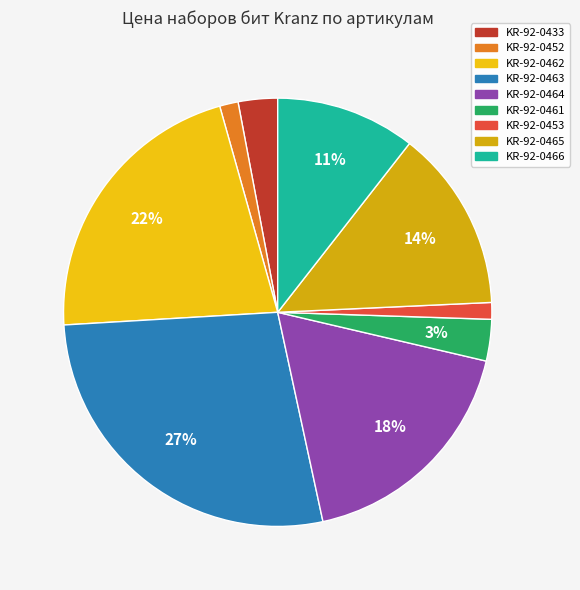

Count the number of slices in the pie.

9